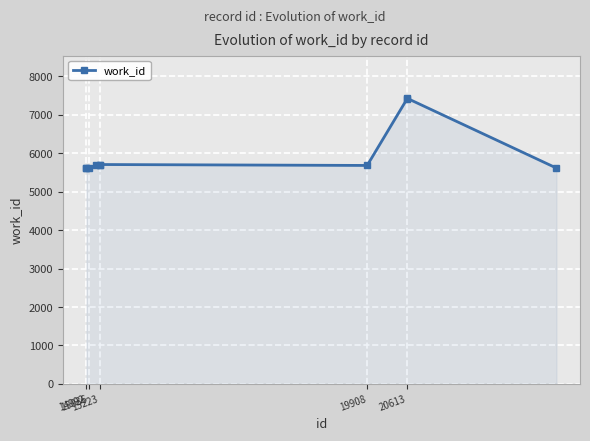

True or false: the data has more than 0 interior local peaks.

True